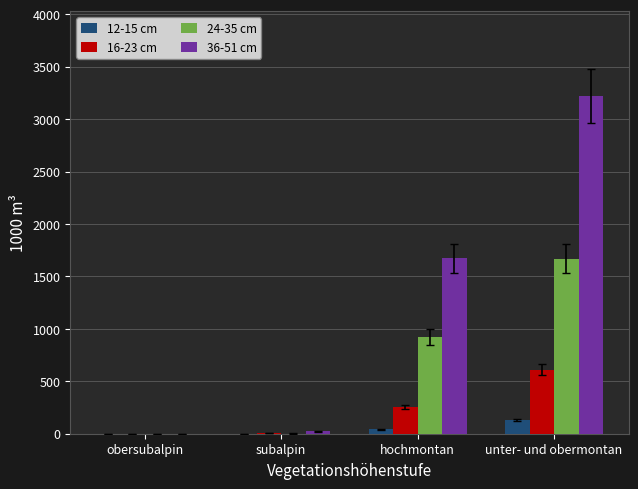

Where is 24-35 cm nearest to the value 834?

hochmontan